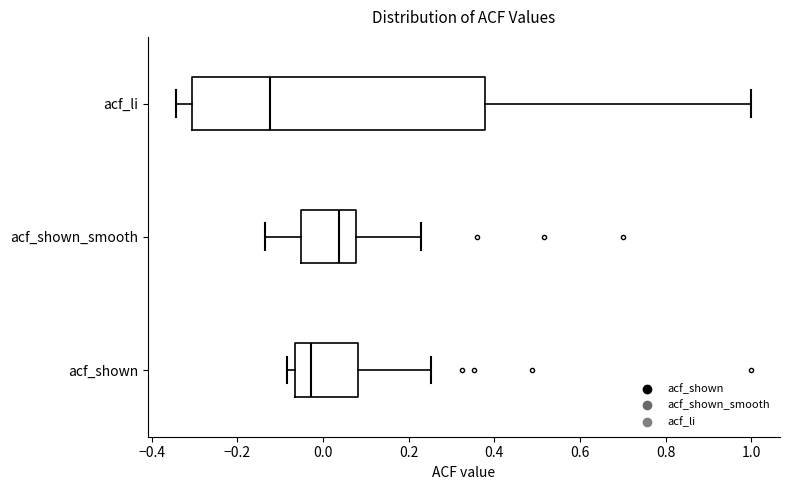

Which box is the widest, from its left edge to its right edge?

acf_li